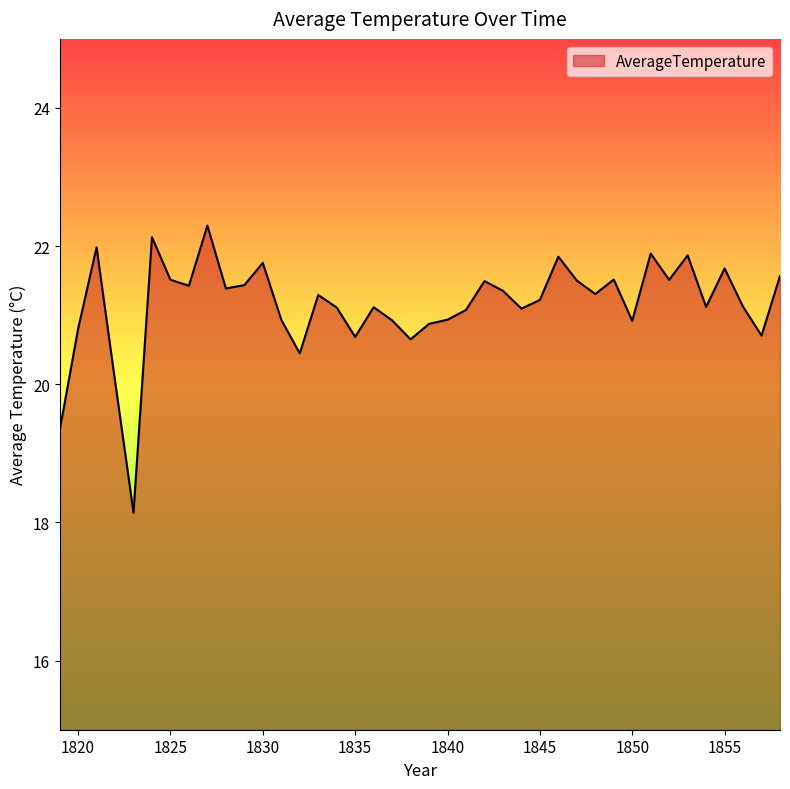

What is the smallest value displayed?

18.1